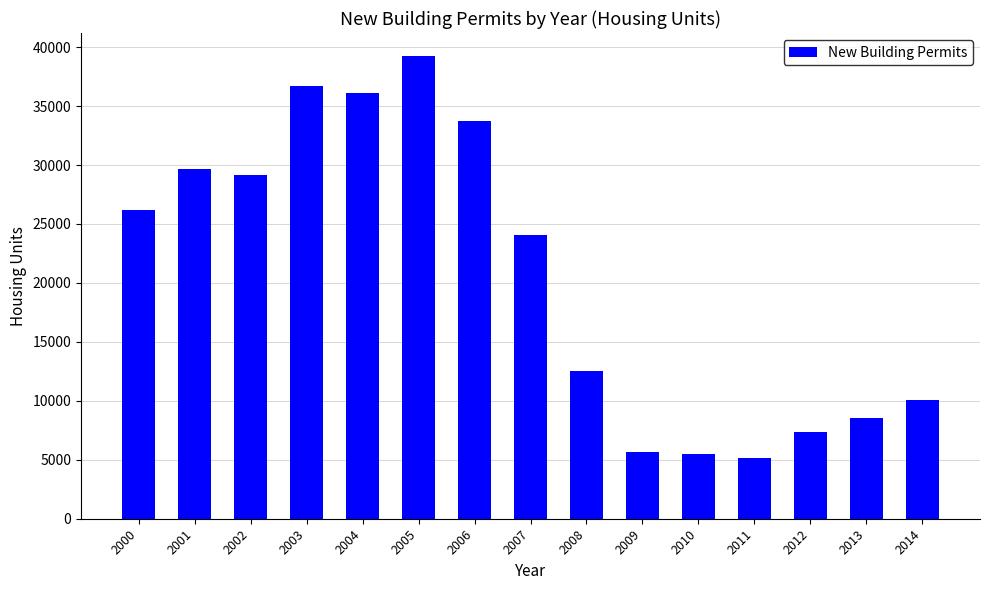

True or false: the data shows 39237 at 2005.

True